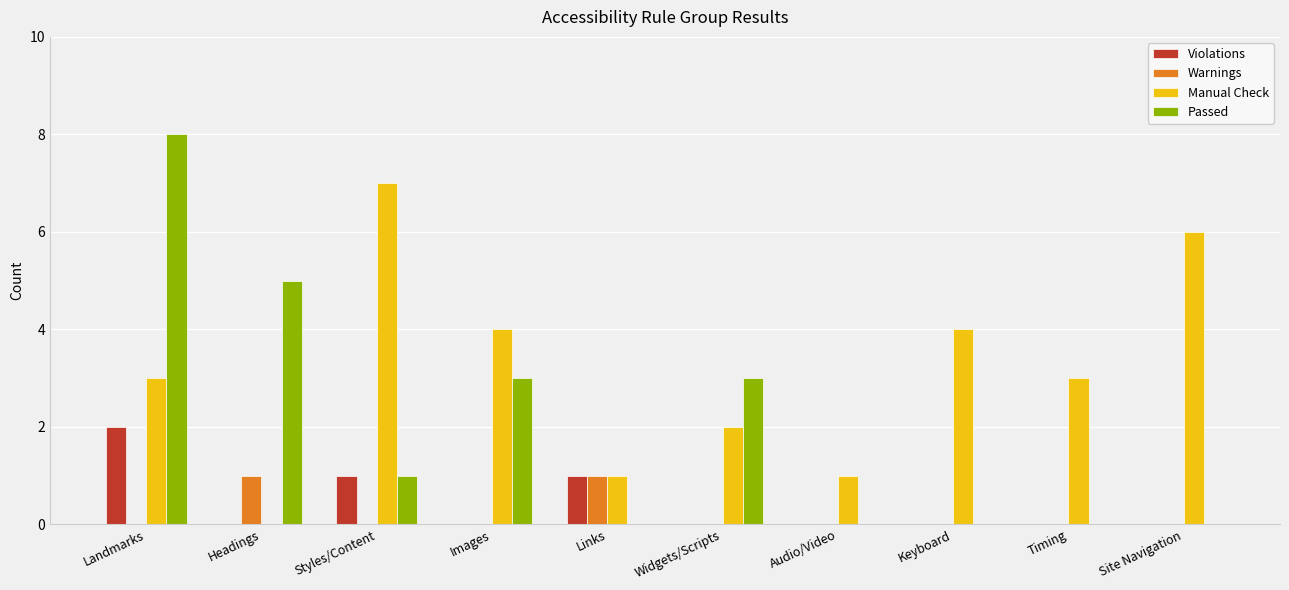

Which series has the largest total across all categories?

Manual Check